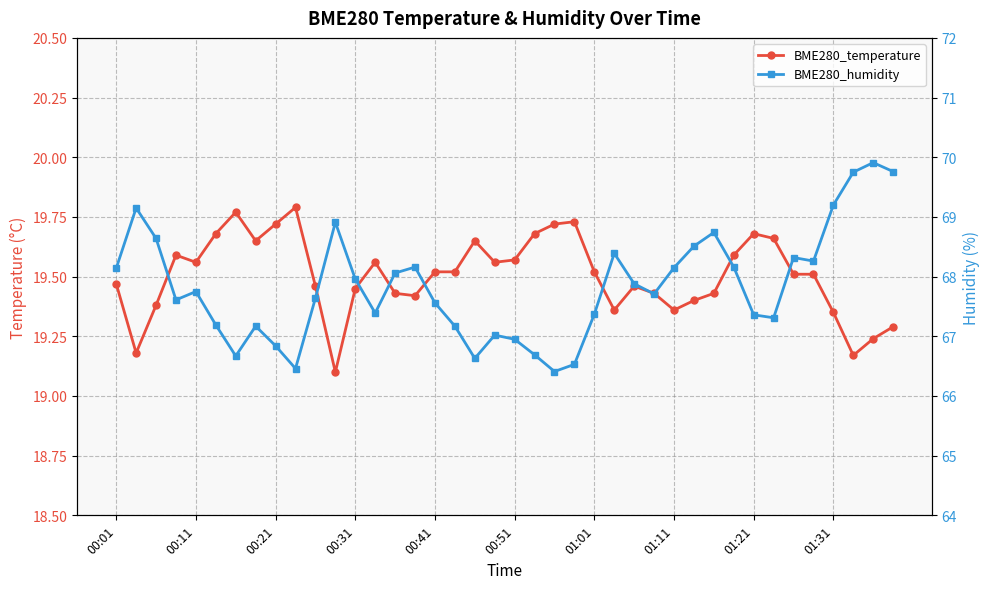

Does the chart display data point markers on the line(s)?

Yes